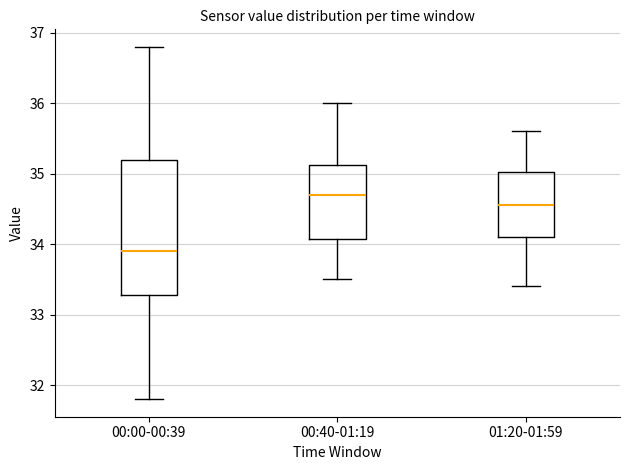

Comparing the boxes themselves (not the whiskers), which one is the tallest?

00:00-00:39